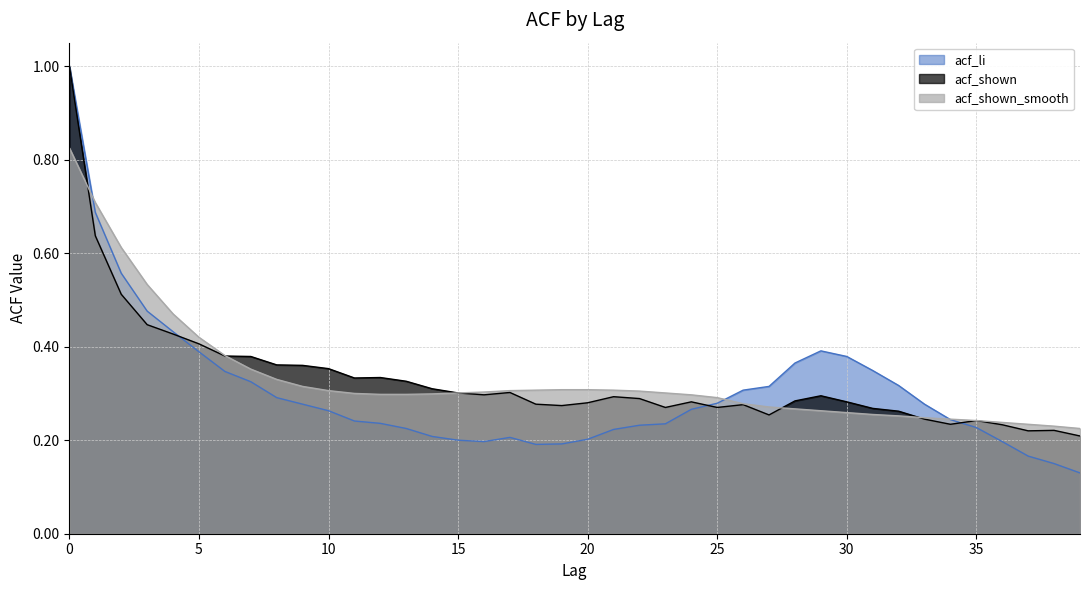

What is the smallest value displayed?

0.1